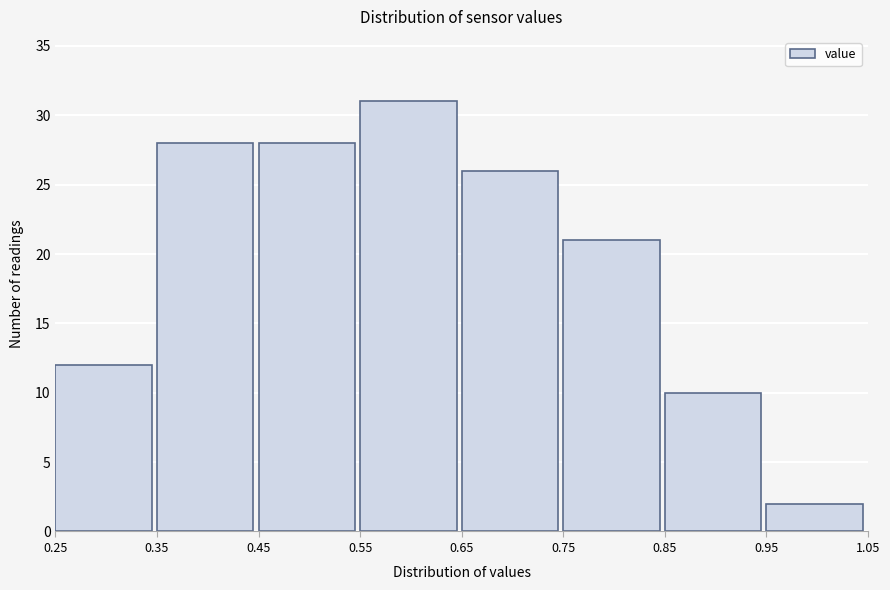

Which range on the x-axis has the tallest bar?

0.55 to 0.65